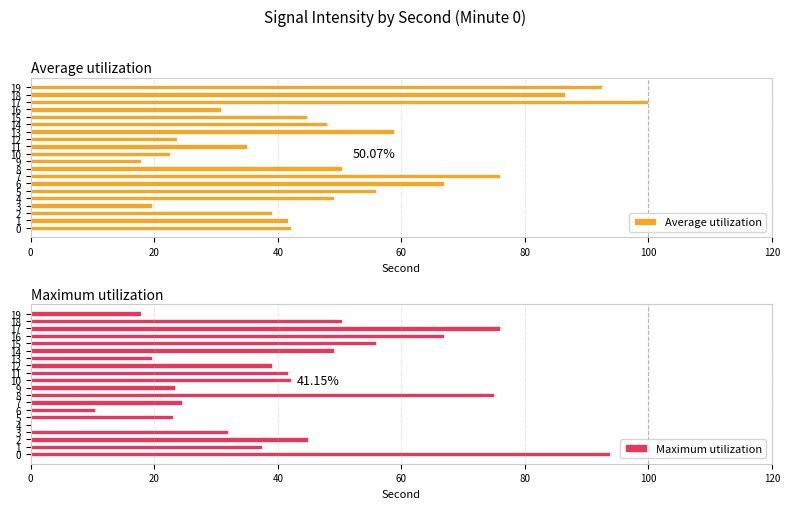

The value of Maximum utilization at 17 is 42.5. True or false?

False